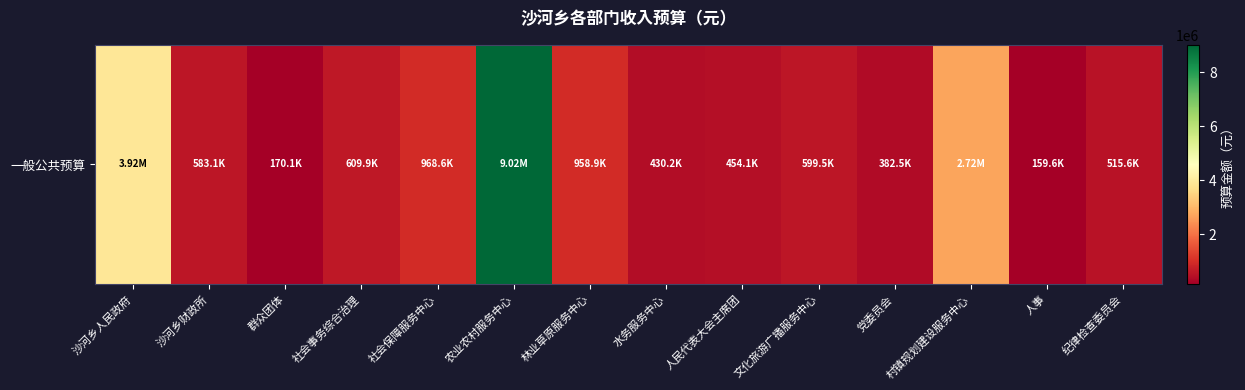

List the labels in order of value, largest first.

农业农村服务中心, 沙河乡人民政府, 村镇规划建设服务中心, 社会保障服务中心, 林业草原服务中心, 社会事务综合治理, 文化旅游广播服务中心, 沙河乡财政所, 纪律检查委员会, 人民代表大会主席团, 水务服务中心, 党委员会, 群众团体, 人事